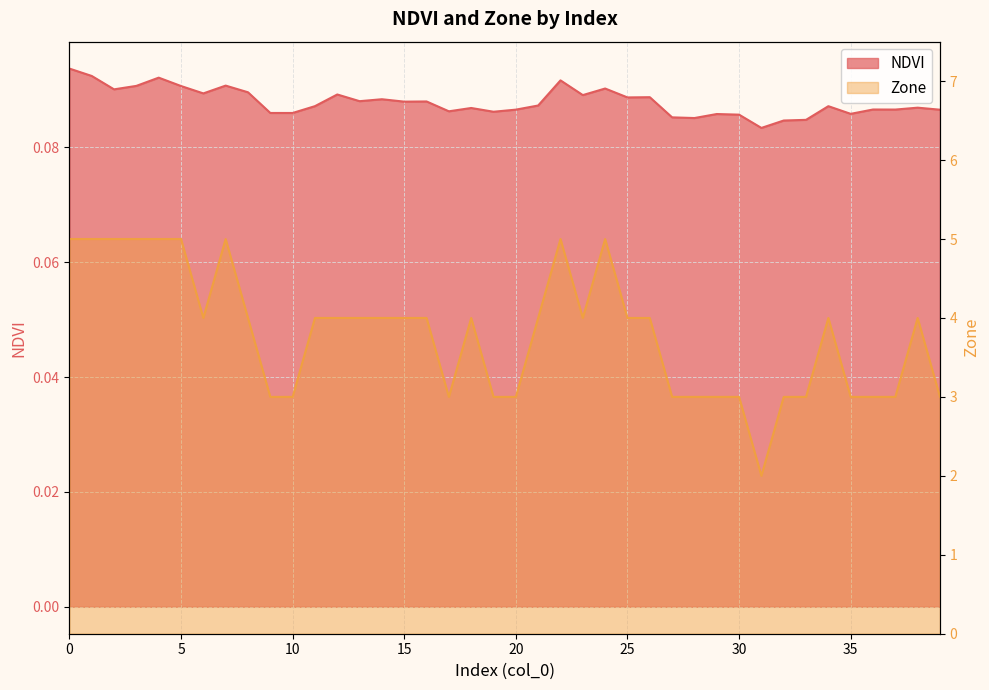

What is the spread (max minus min) of values at 25?

3.9